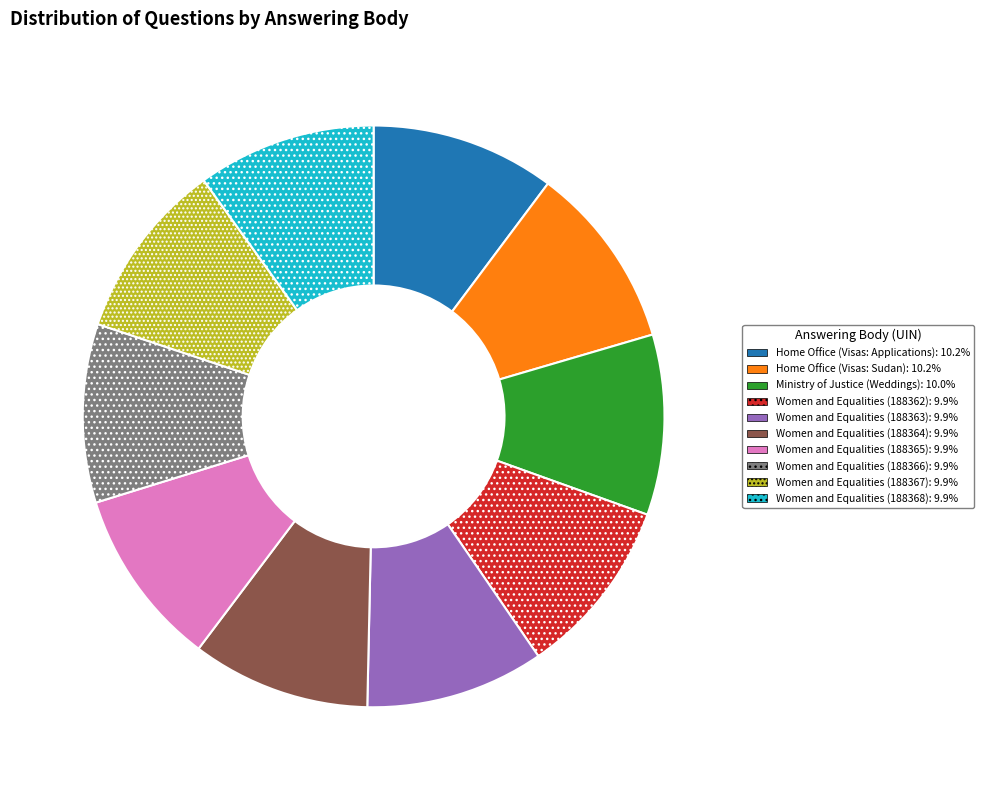

Combined, do Home Office (Visas: Applications) and Ministry of Justice (Weddings) account for over 50%?

No